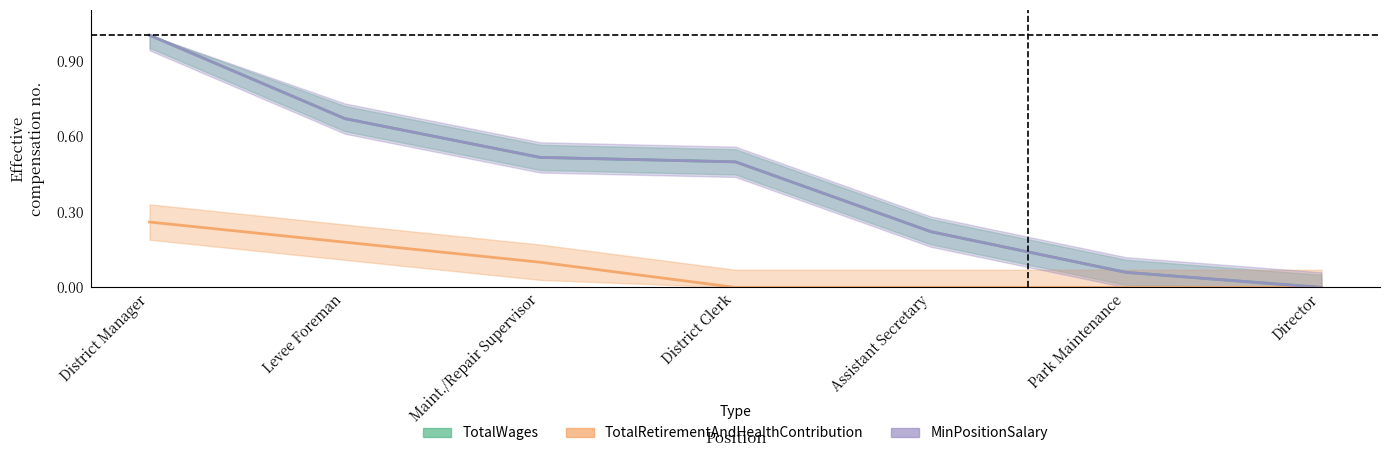

The value of TotalRetirementAndHealthContribution at District Clerk is 0.1. True or false?

False